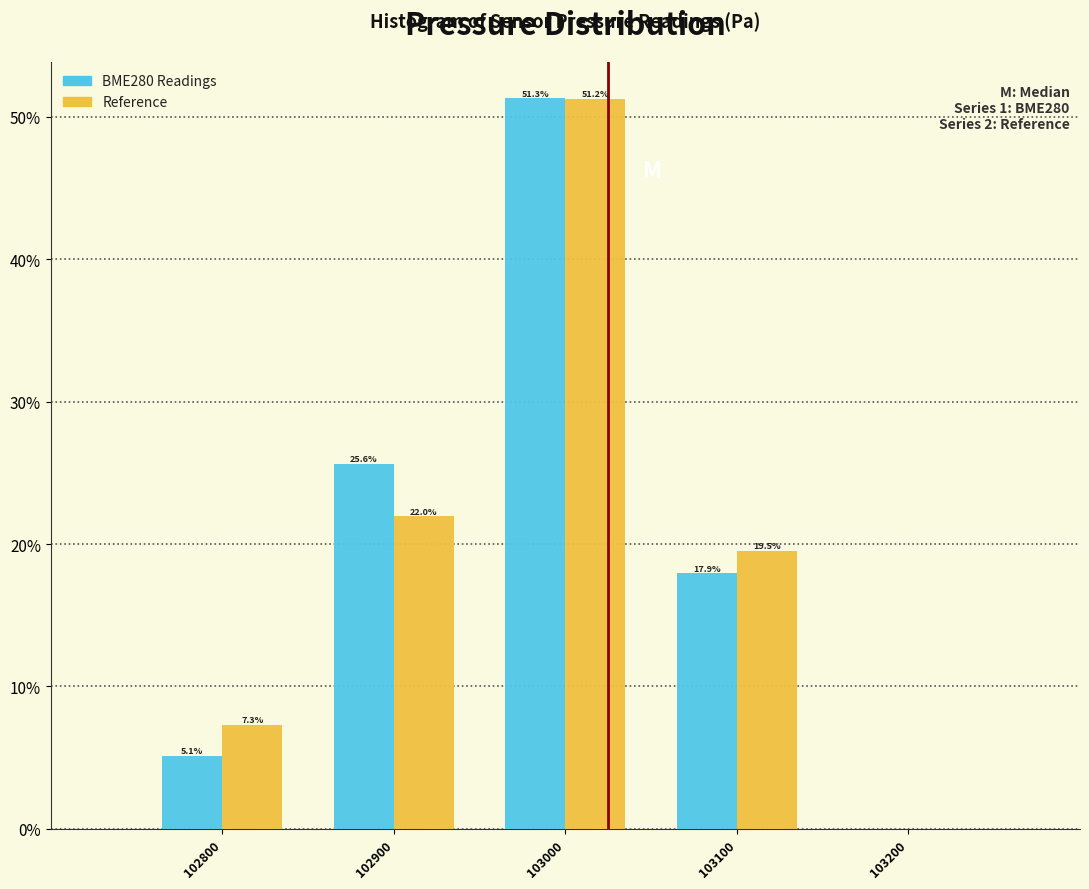

Reading left to right, list all the values displayed in this chart.

BME280 Readings: 102800=5.1	102900=25.6	103000=51.3	103100=17.9	103200=0.0
Reference: 102800=7.3	102900=22.0	103000=51.2	103100=19.5	103200=0.0